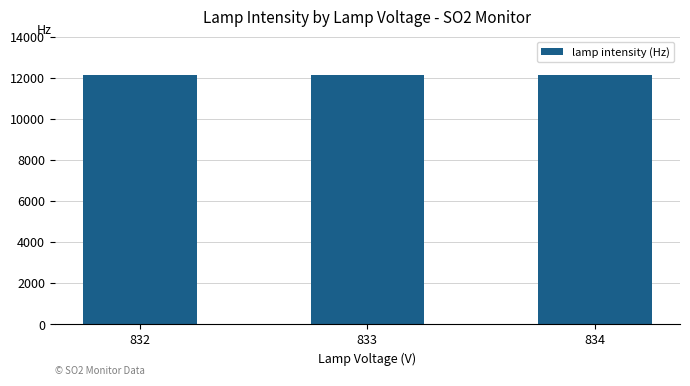

What is the sum of the values at 832 and 834?

24252.7